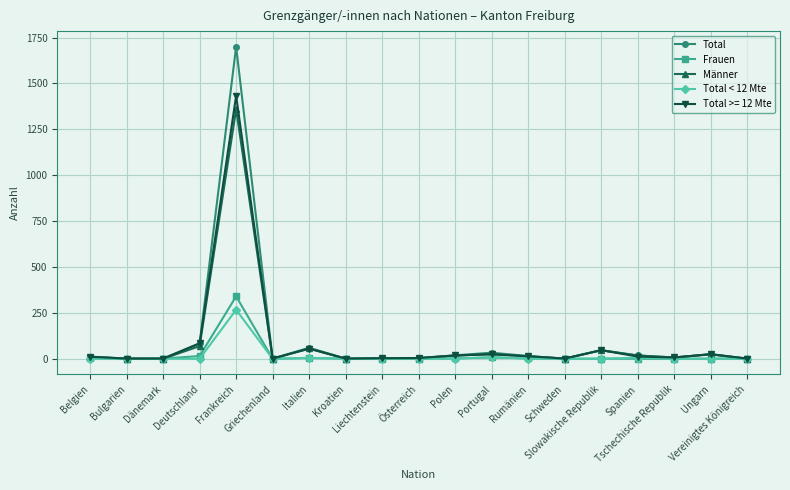

What is the maximum value for Total?

1700